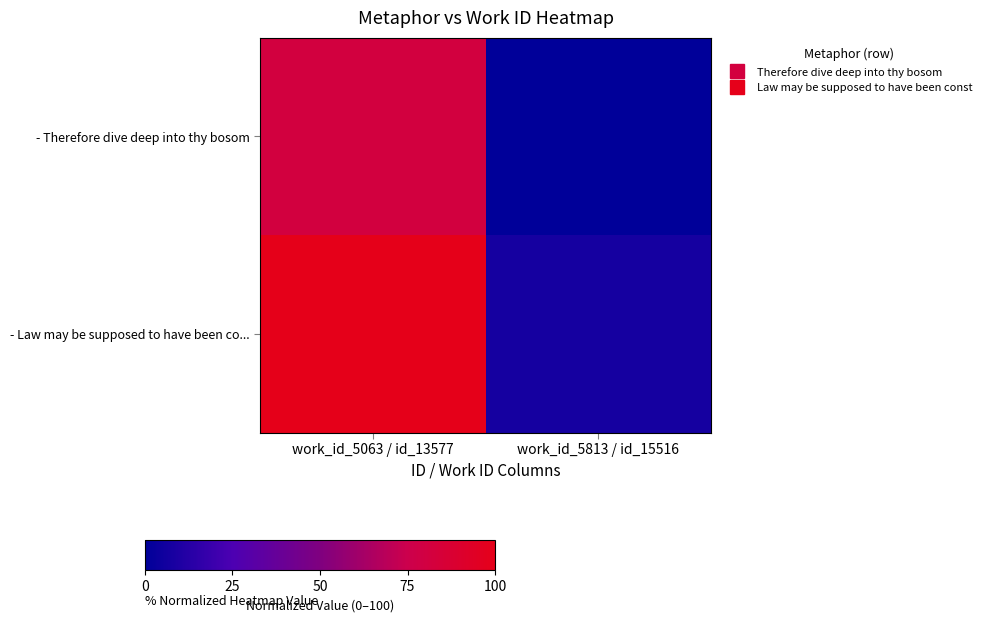

Between work_id_5813 / id_15516 and work_id_5063 / id_13577, which is larger?

work_id_5063 / id_13577